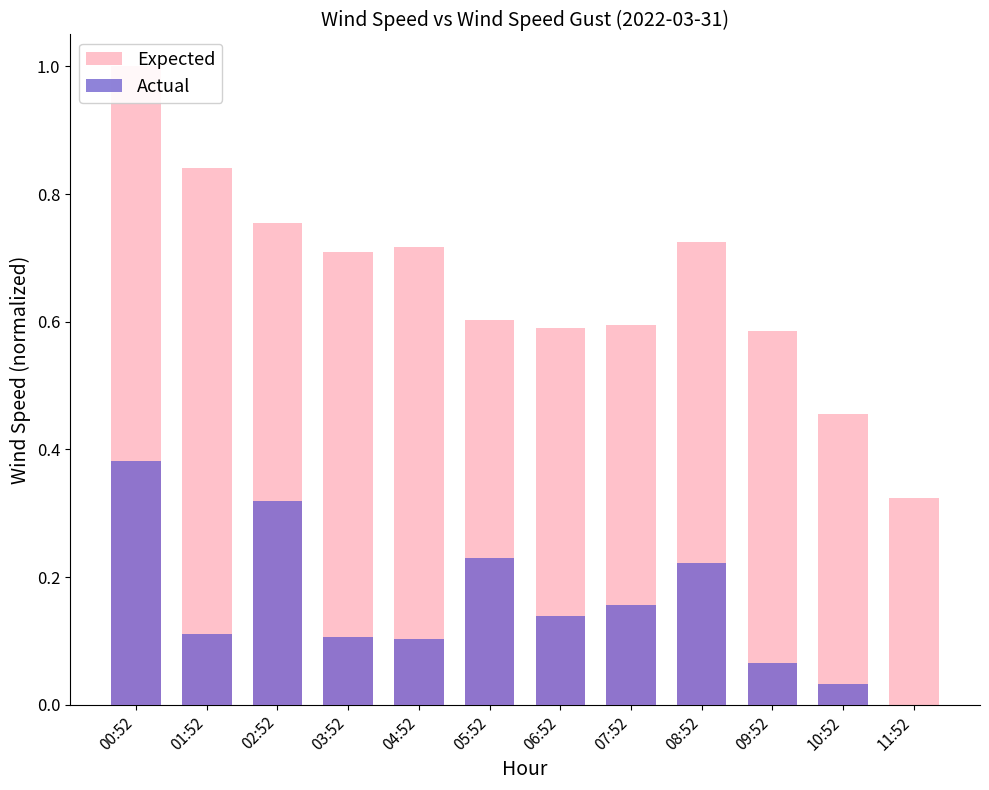

List the labels in order of Actual value, smallest first.

11:52, 10:52, 09:52, 04:52, 03:52, 01:52, 06:52, 07:52, 08:52, 05:52, 02:52, 00:52